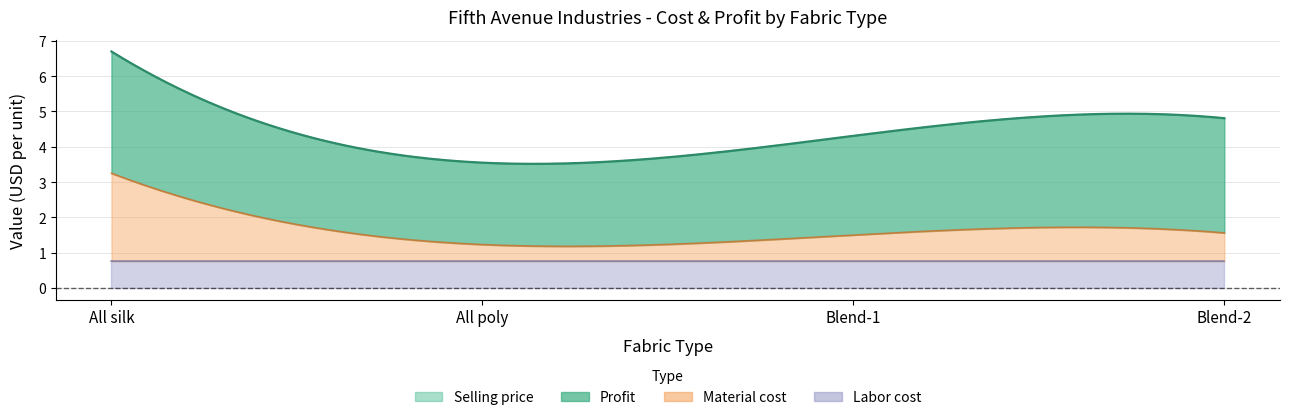

Is it true that Labor cost equals 1.2 at All silk?

False